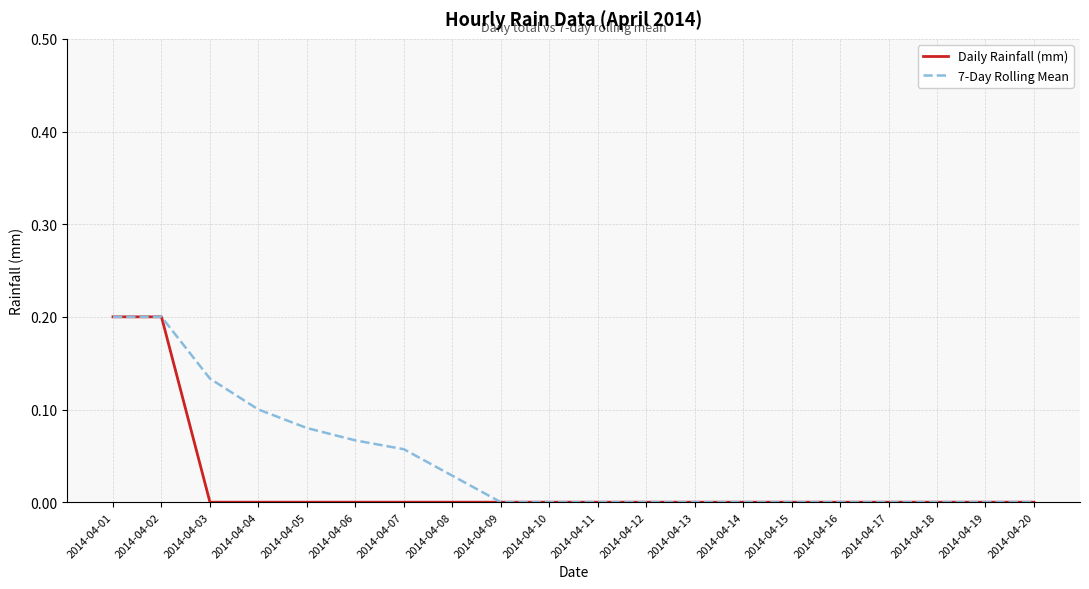

Which series has the largest total across all categories?

7-Day Rolling Mean